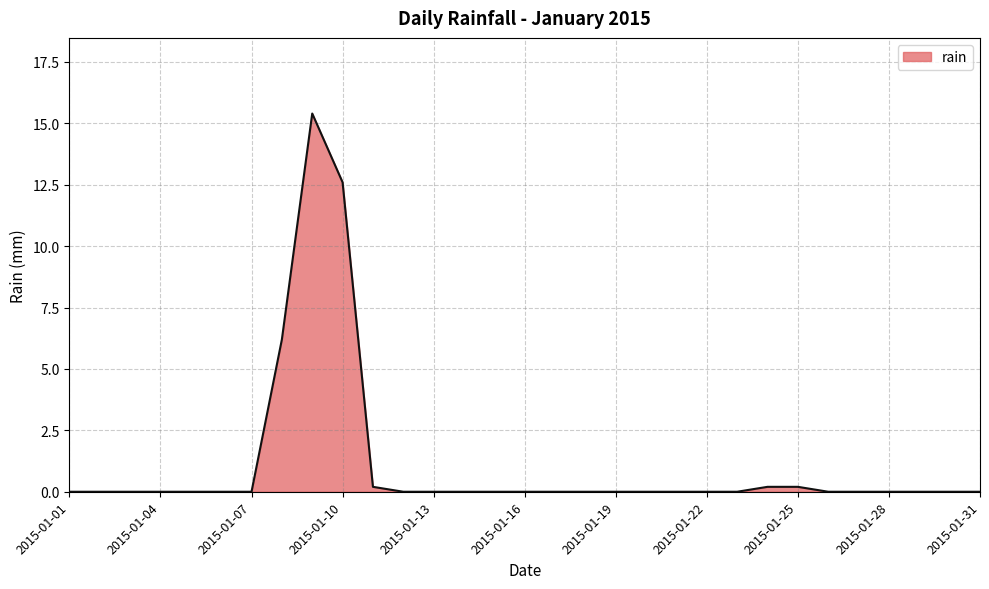

What is the greatest value displayed?

15.4